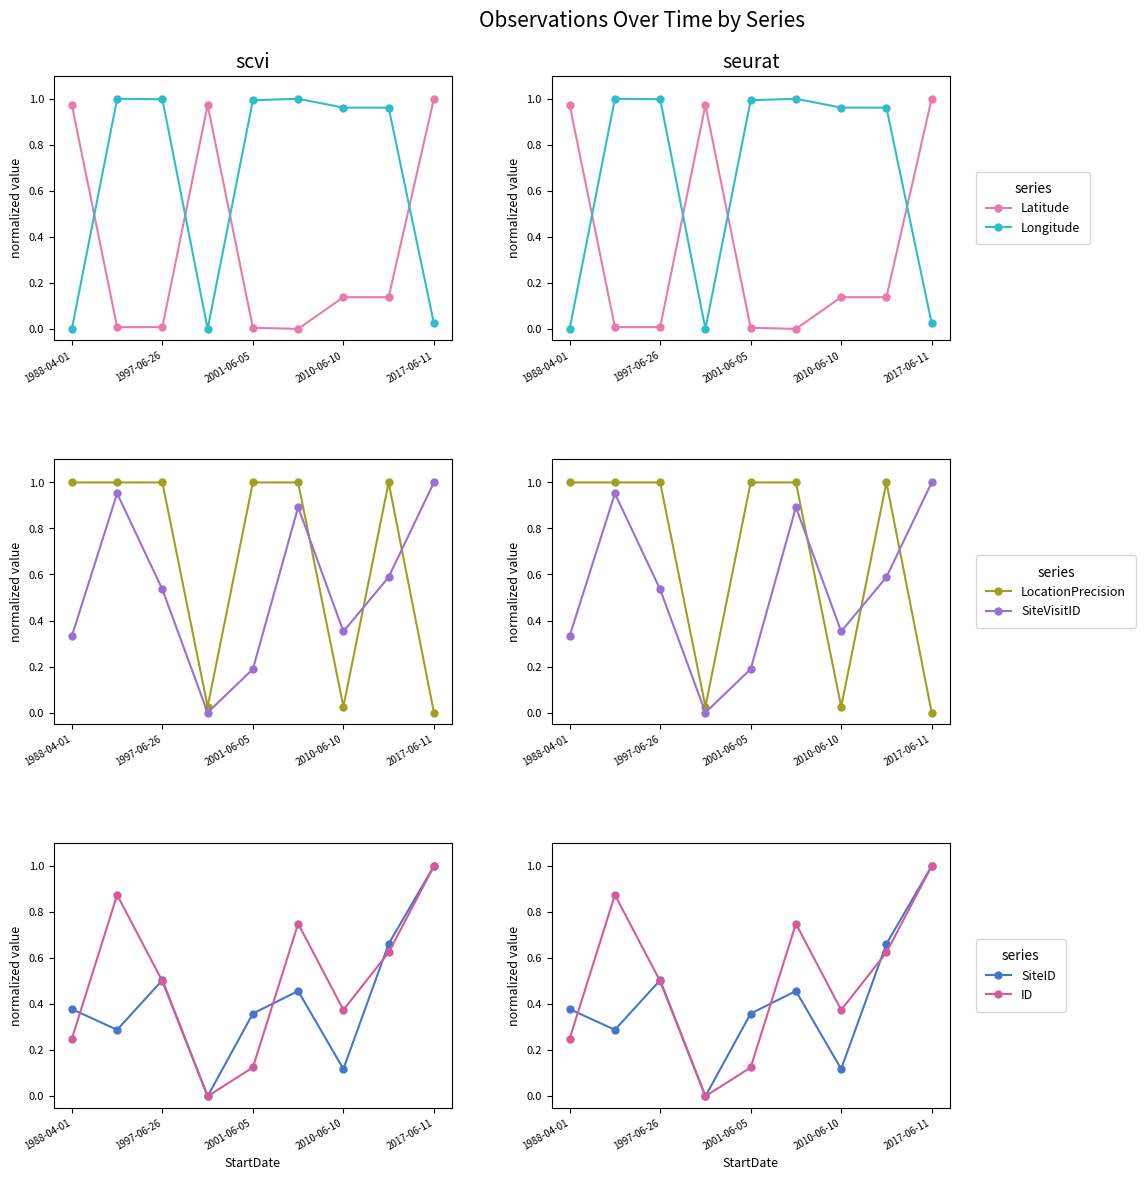

Which series has the largest range (max minus min)?

Latitude